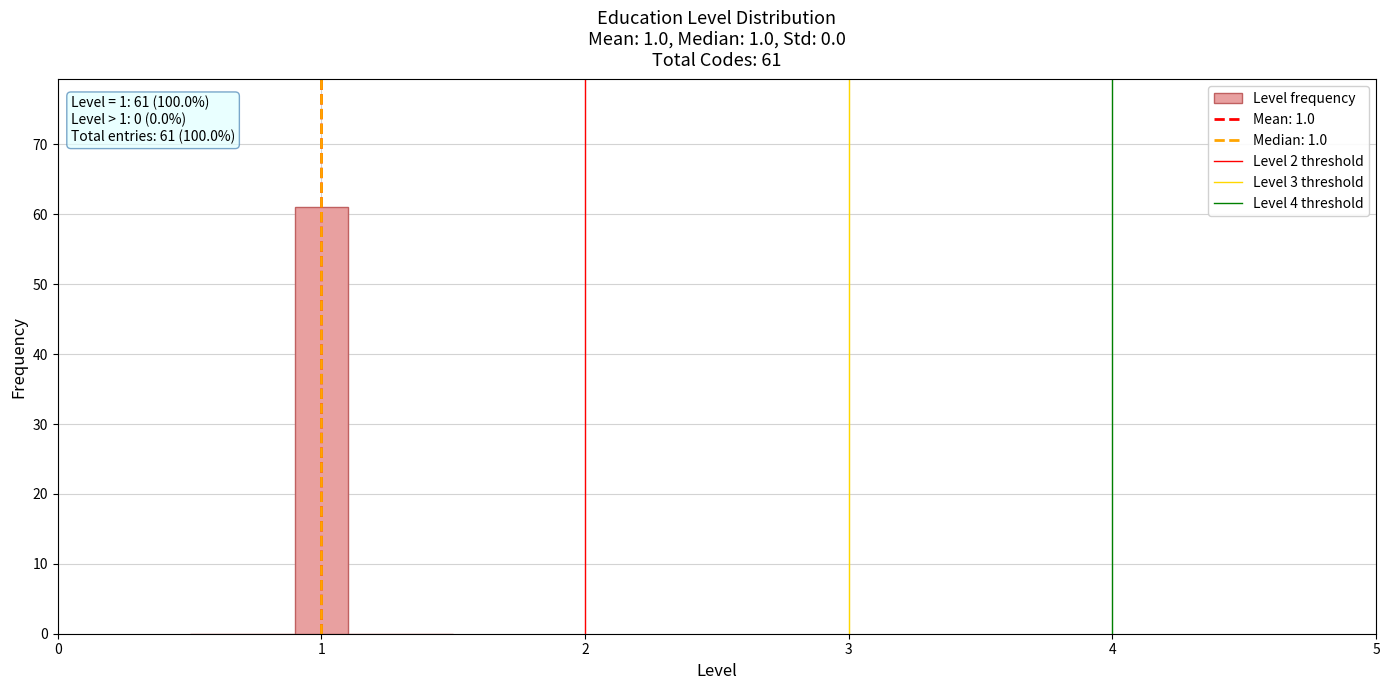

Around what value on the x-axis is the tallest bar? Give the approximate position of its centre, as read against the axis.

1.0